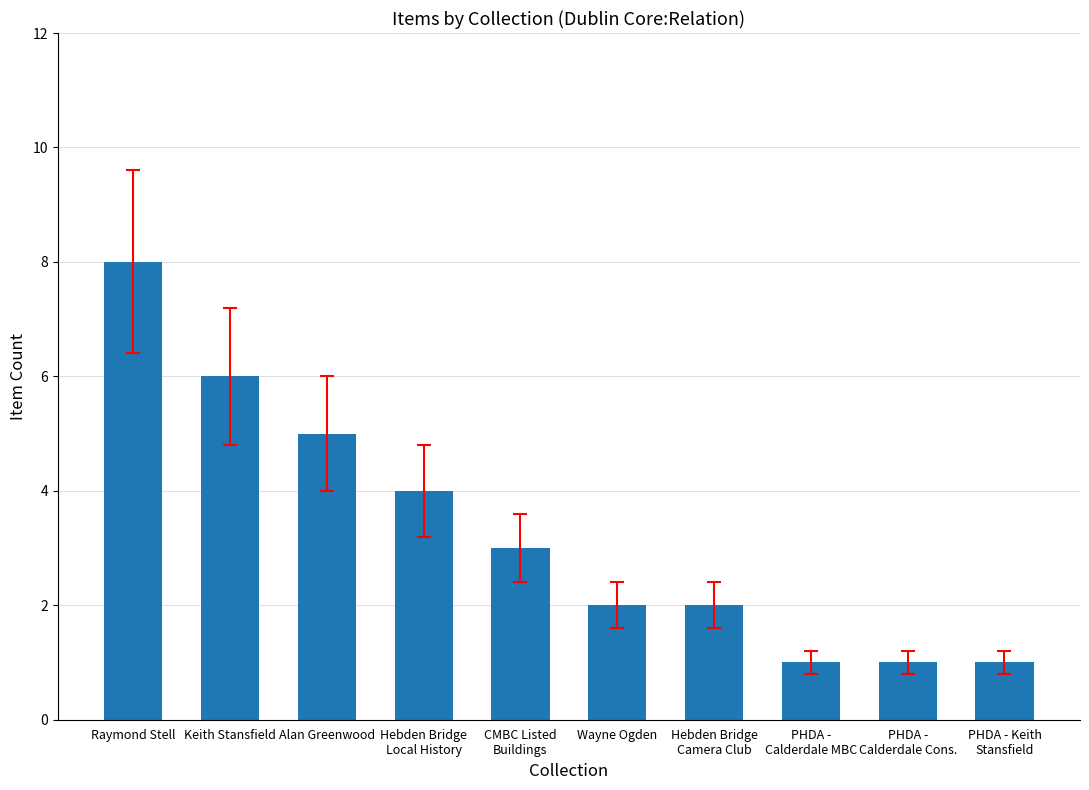

The value at Alan Greenwood is 5. True or false?

True